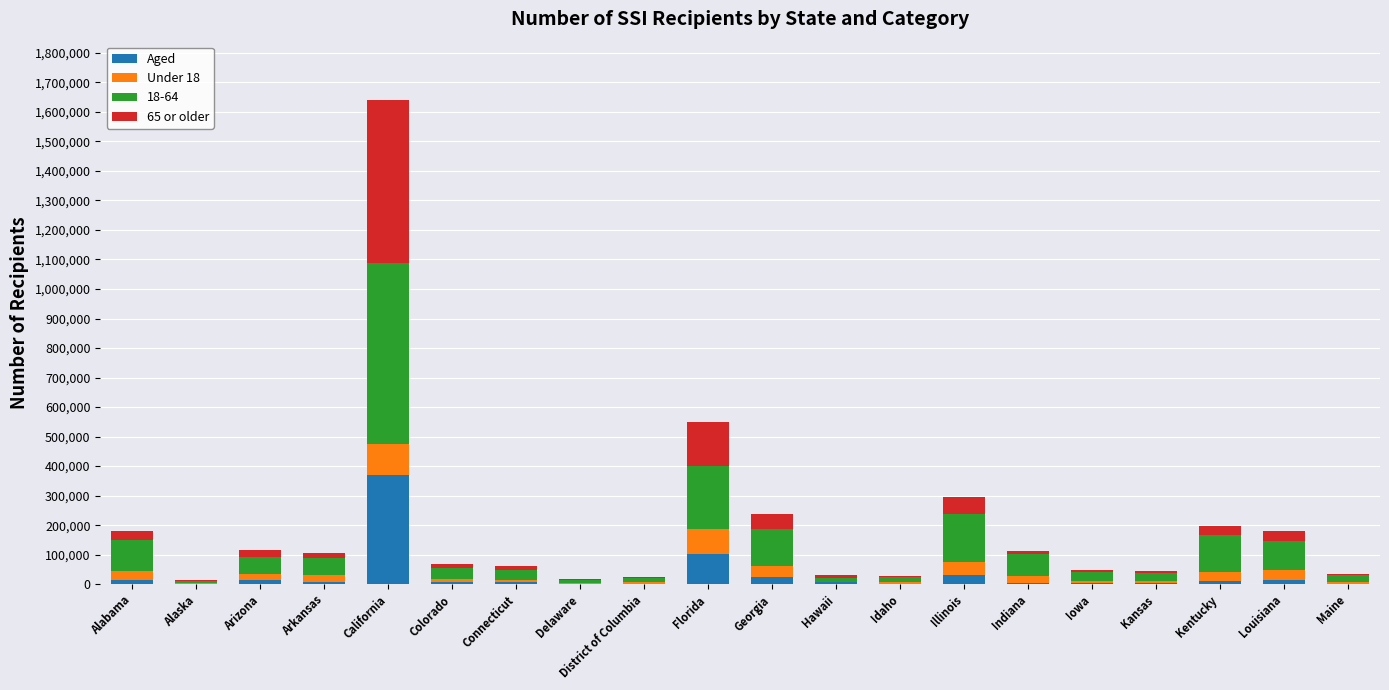

What is the maximum value for Aged?

370828